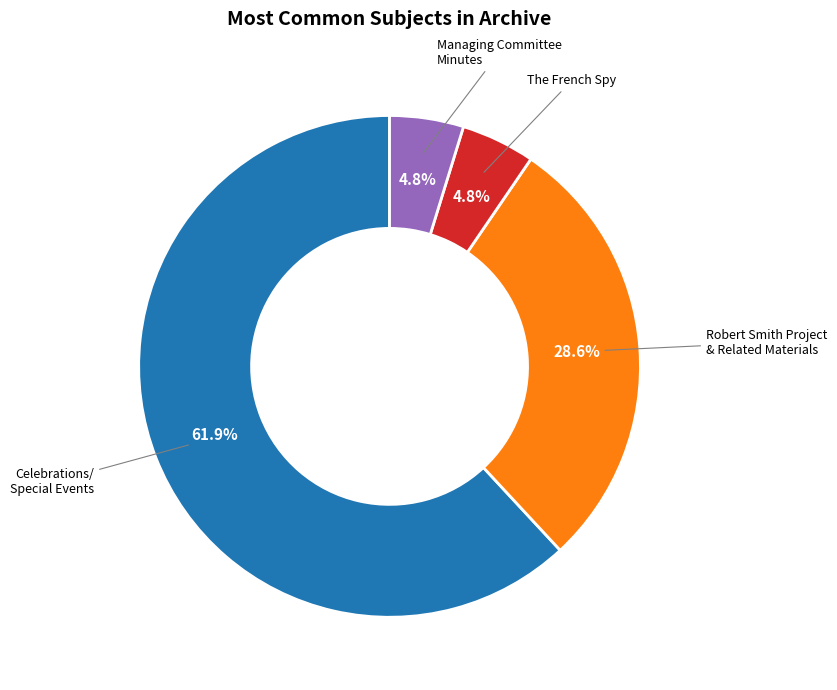

How many slices are in this pie chart?

4